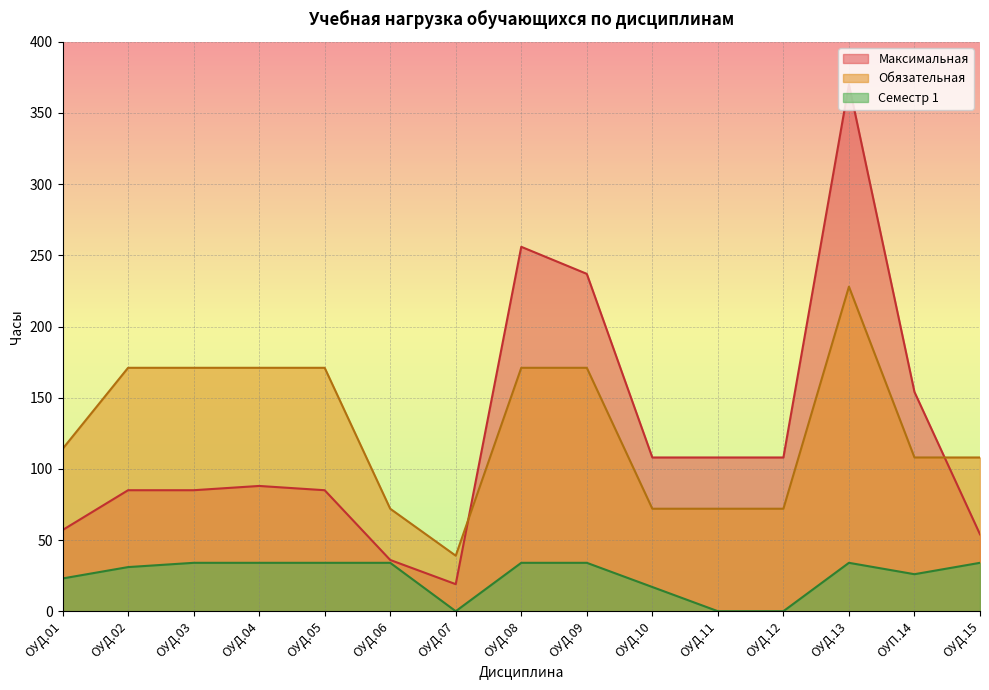

Read the Семестр 1 value at ОУД.10, to the nearest 5.

15